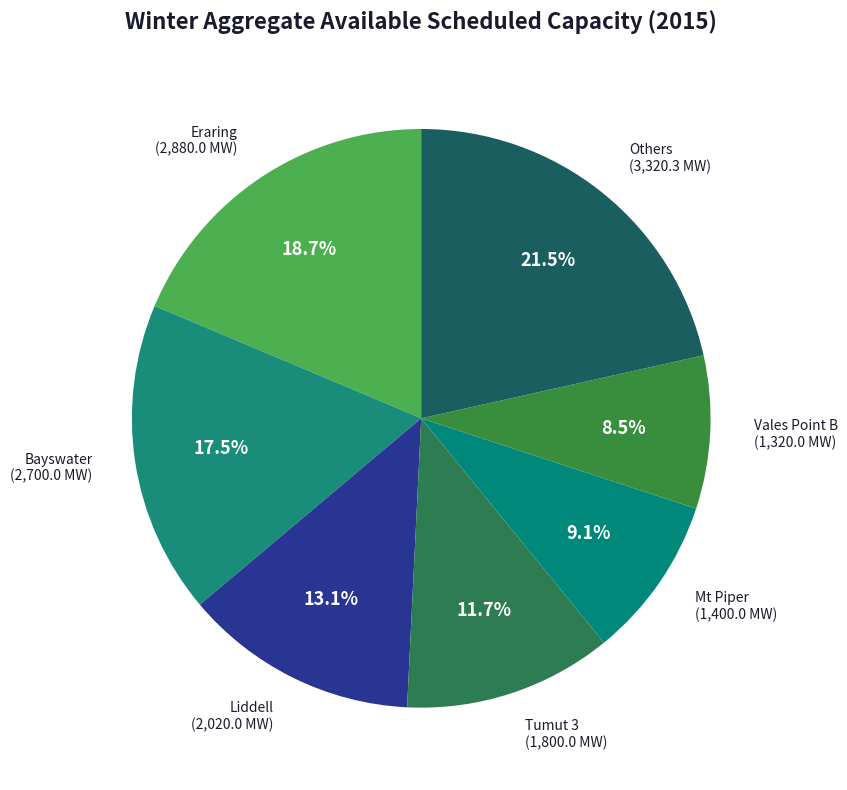

Does any single category account for the majority?

No